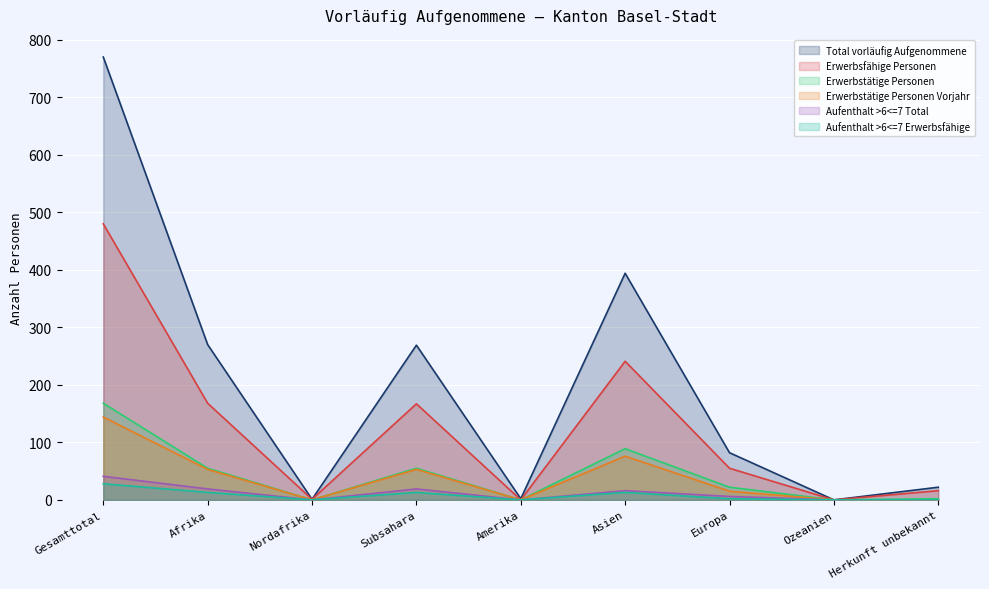

Rank the categories by Erwerbstätige Personen value from lowest to highest.

Nordafrika, Amerika, Ozeanien, Herkunft unbekannt, Europa, Afrika, Subsahara, Asien, Gesamttotal